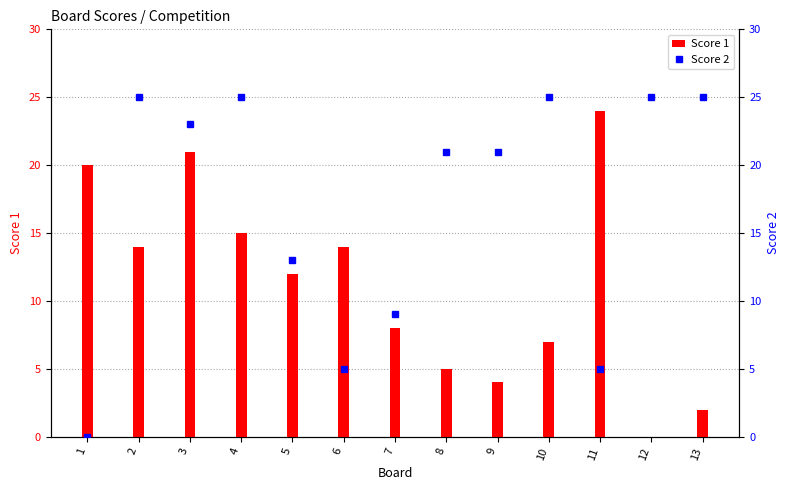

Between 8 and 12, which series saw the biggest shift?

Score 1